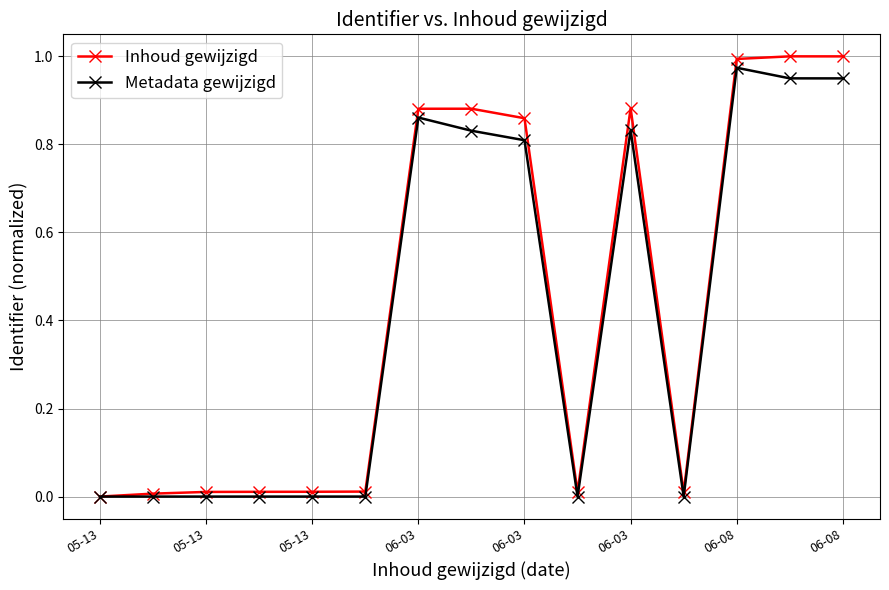

Which series has the widest spread of values?

Inhoud gewijzigd